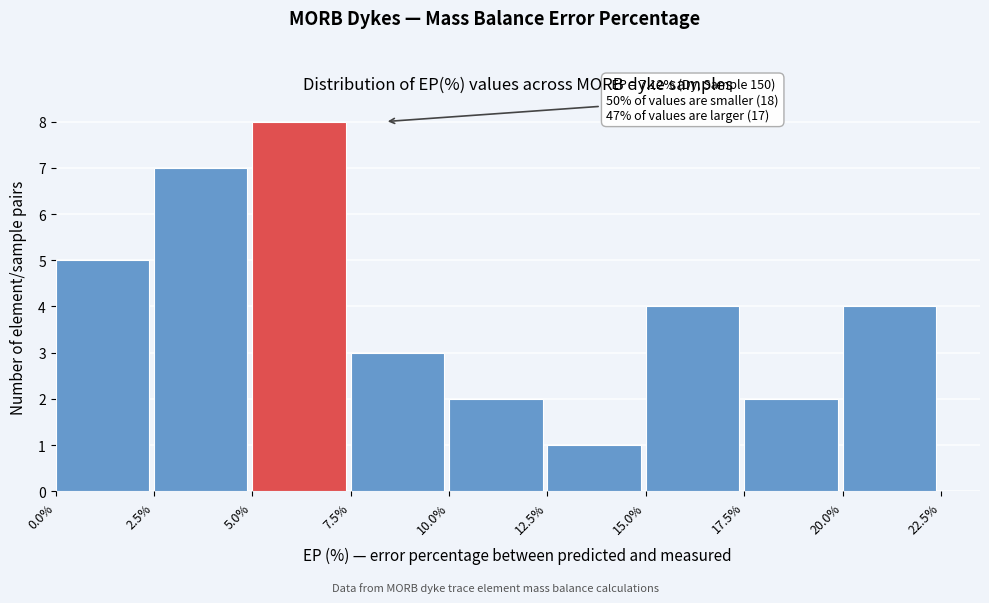

Which range on the x-axis has the tallest bar?

5.0% to 7.5%